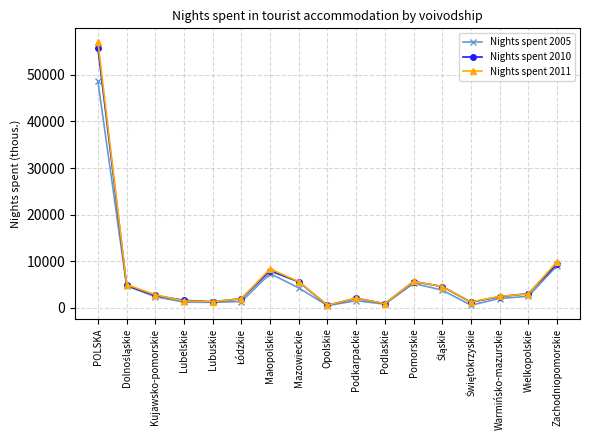

The value of Nights spent 2011 at Mazowieckie is 7869.7. True or false?

False